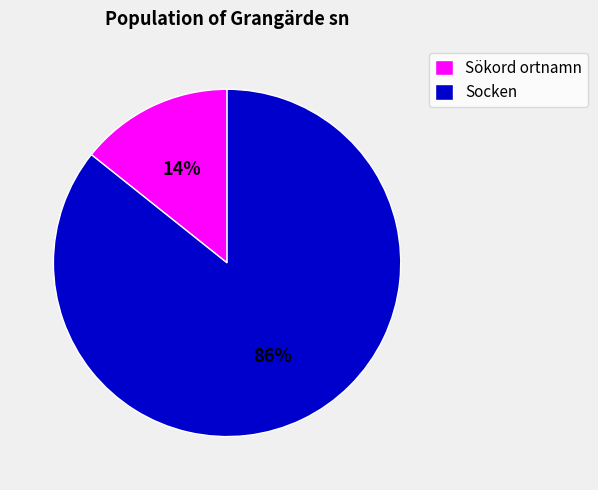

What percentage is the Sökord ortnamn slice, to the nearest percent?

14%